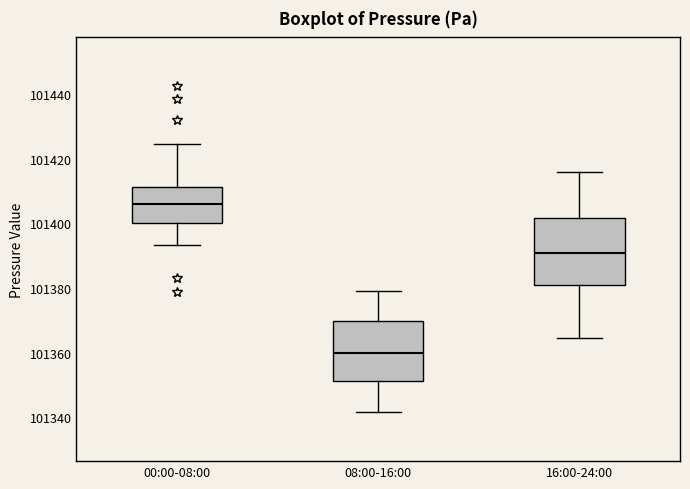

Reading left to right, read every box against the y-axis: the position of its median line, the range the box covers, and the ends of its whiskers. The values are not printed on the chart, so give them approximately, as read against the axis.

00:00-08:00: median 101406, box 101400 to 101412, whiskers 101394 to 101424
08:00-16:00: median 101360, box 101352 to 101370, whiskers 101342 to 101380
16:00-24:00: median 101390, box 101382 to 101402, whiskers 101364 to 101416